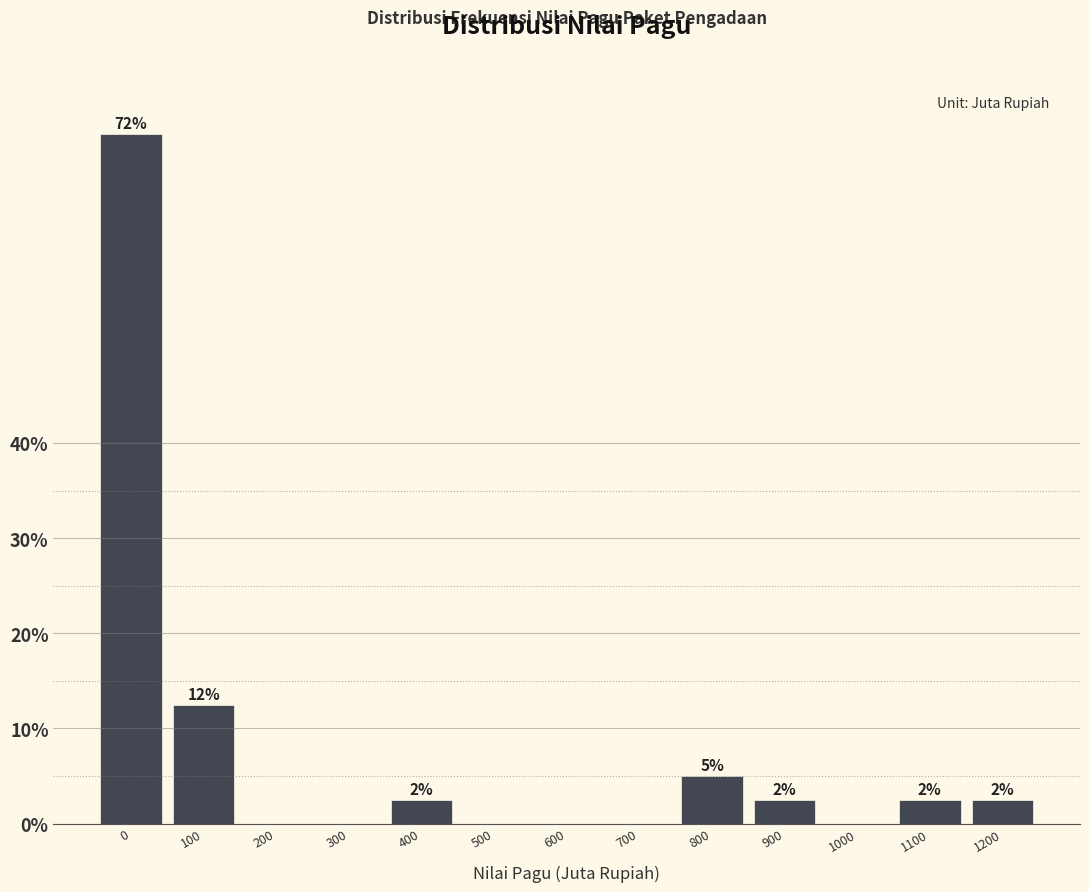

Are the bars horizontal?

No